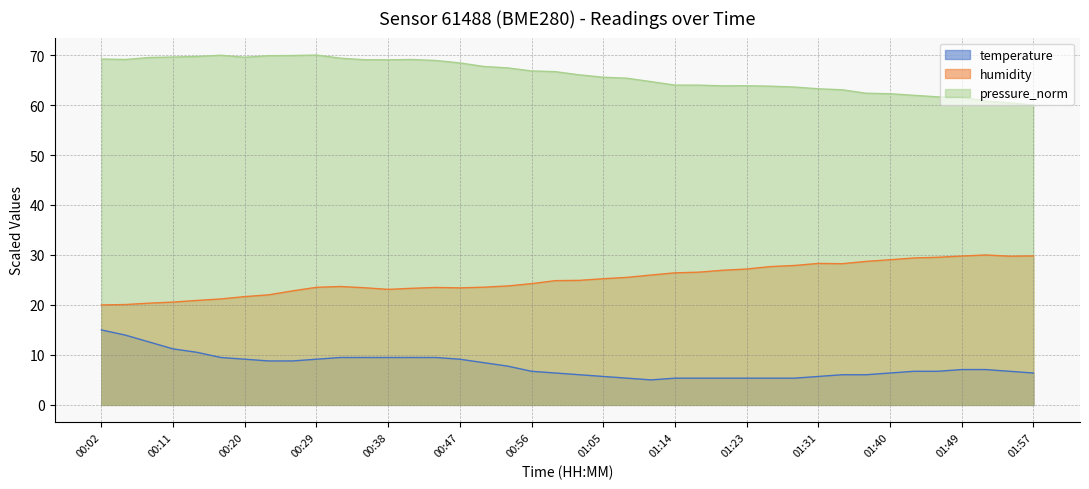

List the series in order of their overall mean, lowest first.

temperature, humidity, pressure_norm